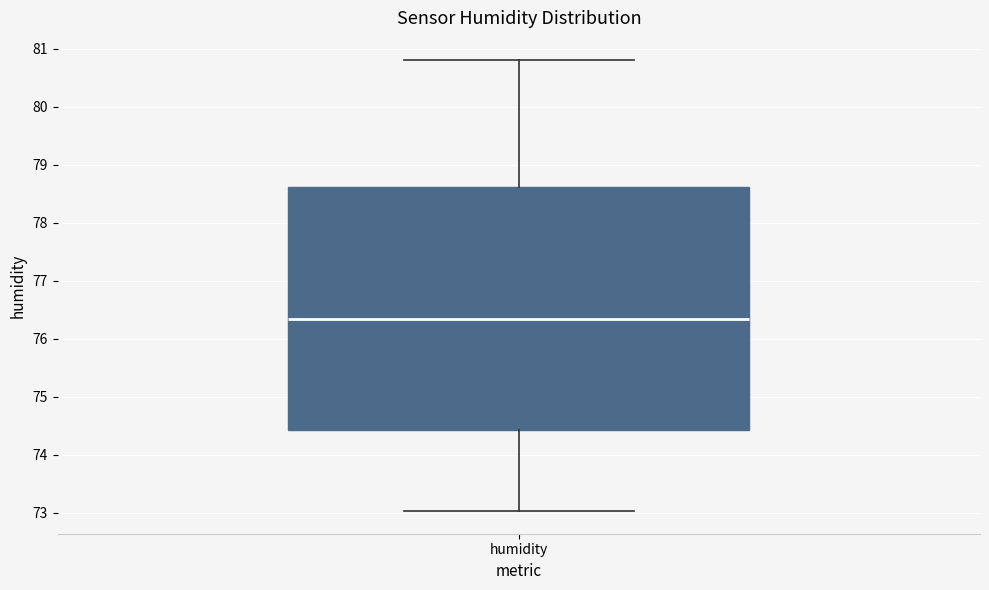

Where does the lower whisker of the box for humidity end on the y-axis? The values are not printed on the chart, so give them approximately, as read against the axis.

73.0